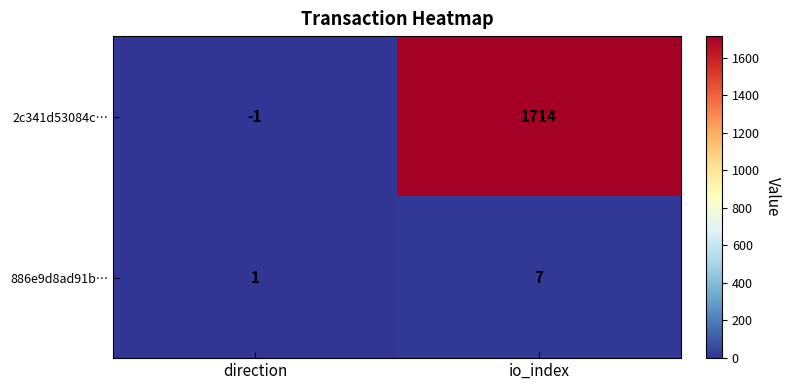

How many distinct data groups are displayed?

2